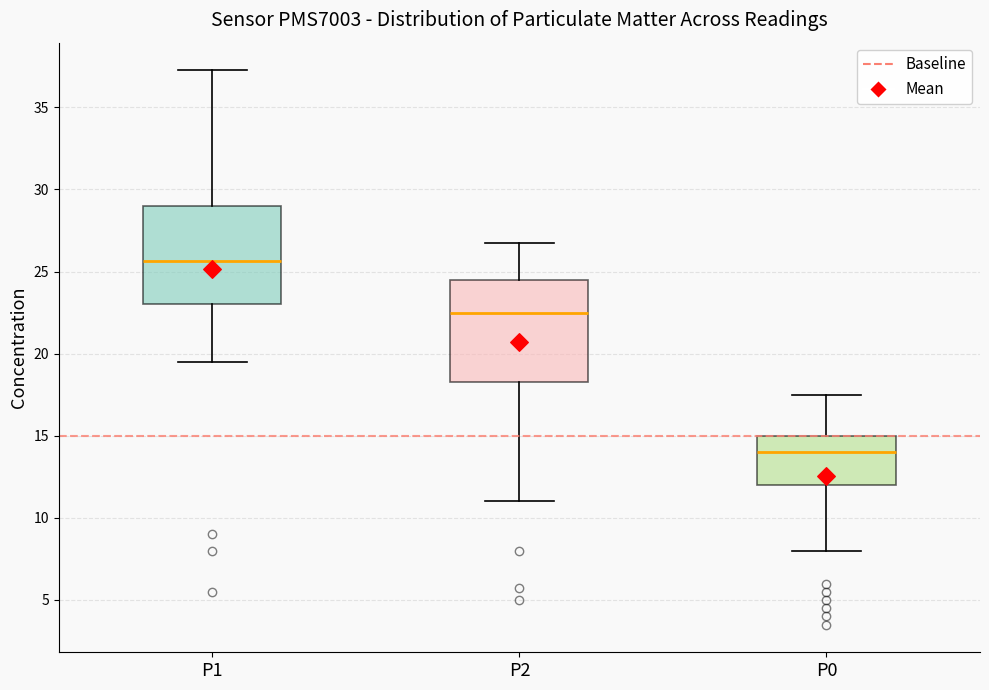

Reading left to right, read every box against the y-axis: the position of its median line, the range the box covers, and the ends of its whiskers. The values are not printed on the chart, so give them approximately, as read against the axis.

P1: median 25.5, box 23.0 to 29.0, whiskers 19.5 to 37.5
P2: median 22.5, box 18.5 to 24.5, whiskers 11.0 to 27.0
P0: median 14.0, box 12.0 to 15.0, whiskers 8.0 to 17.5